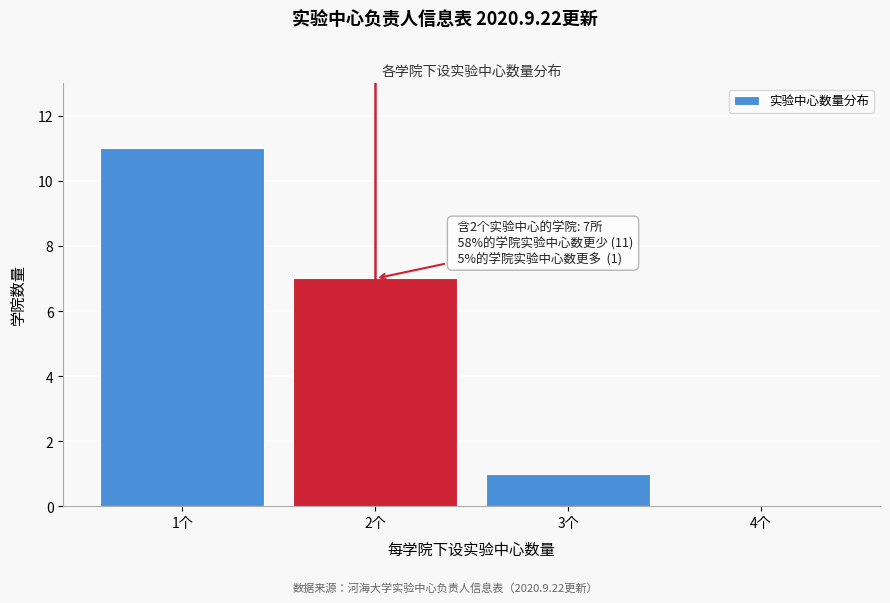

Over which range of the x-axis is the bar tallest?

0.5 to 1.5